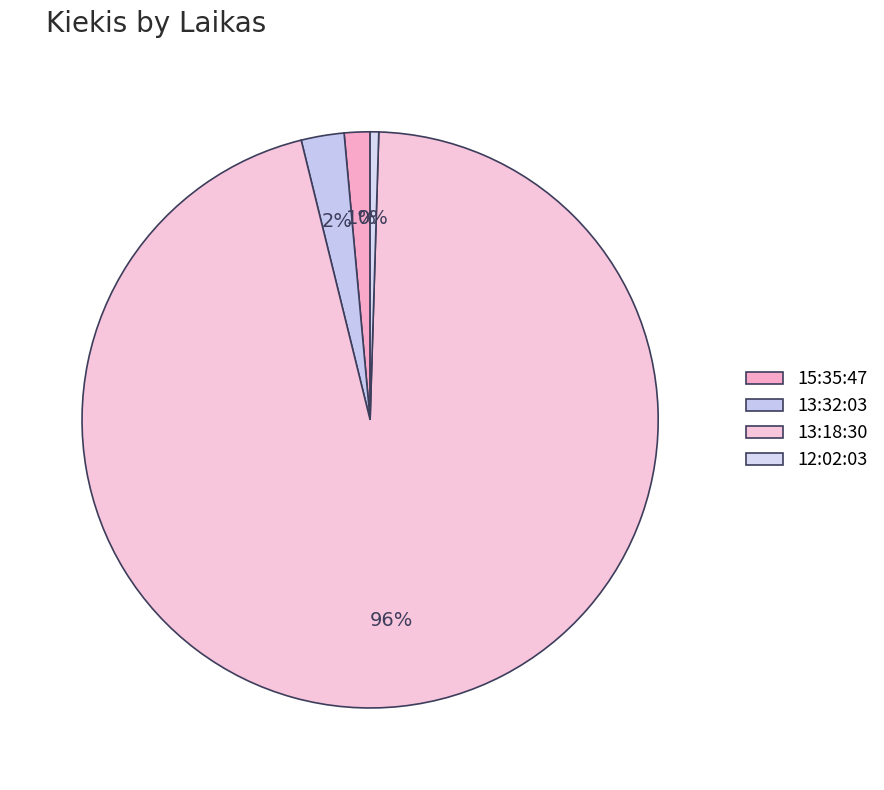

What is the largest slice in the pie chart?

13:18:30